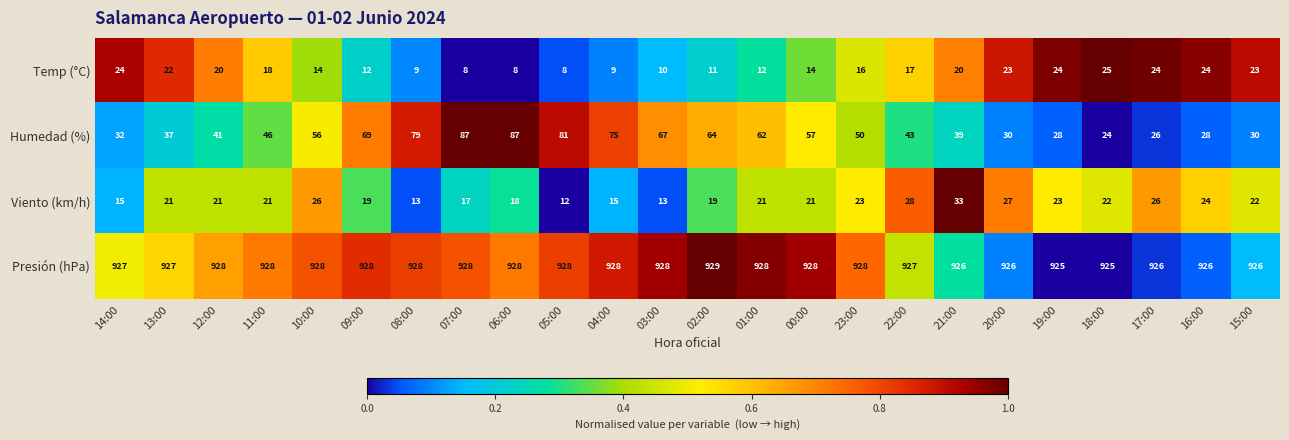

At which label is Temp (°C) closest to 16?

23:00